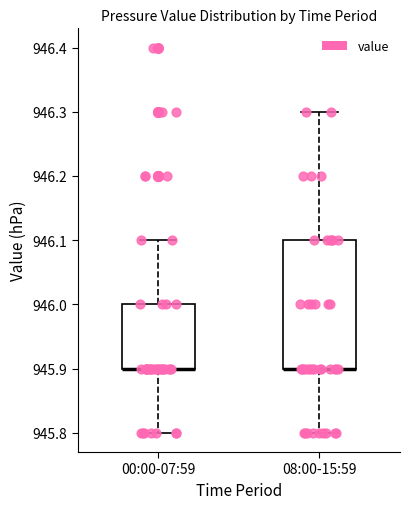

Comparing the boxes themselves (not the whiskers), which one is the tallest?

08:00-15:59